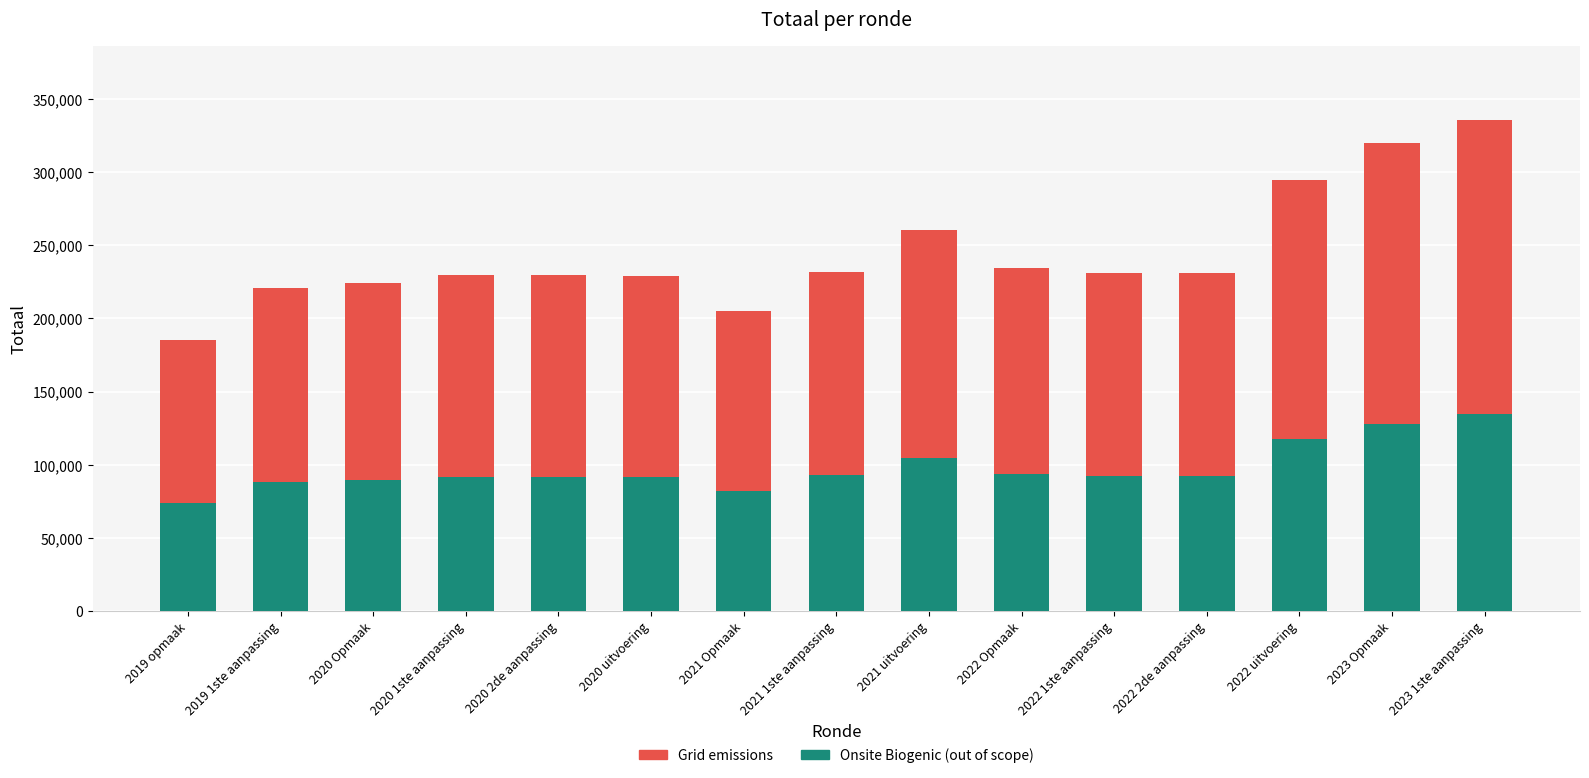

At which label does Onsite Biogenic (out of scope) reach its minimum?

2019 opmaak